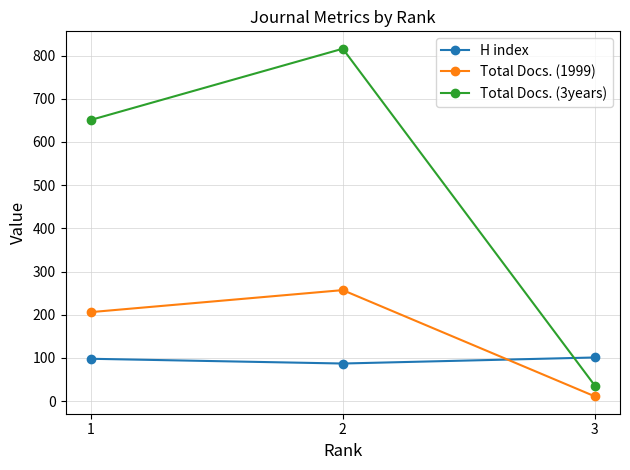

Count the number of categories in the chart.

3